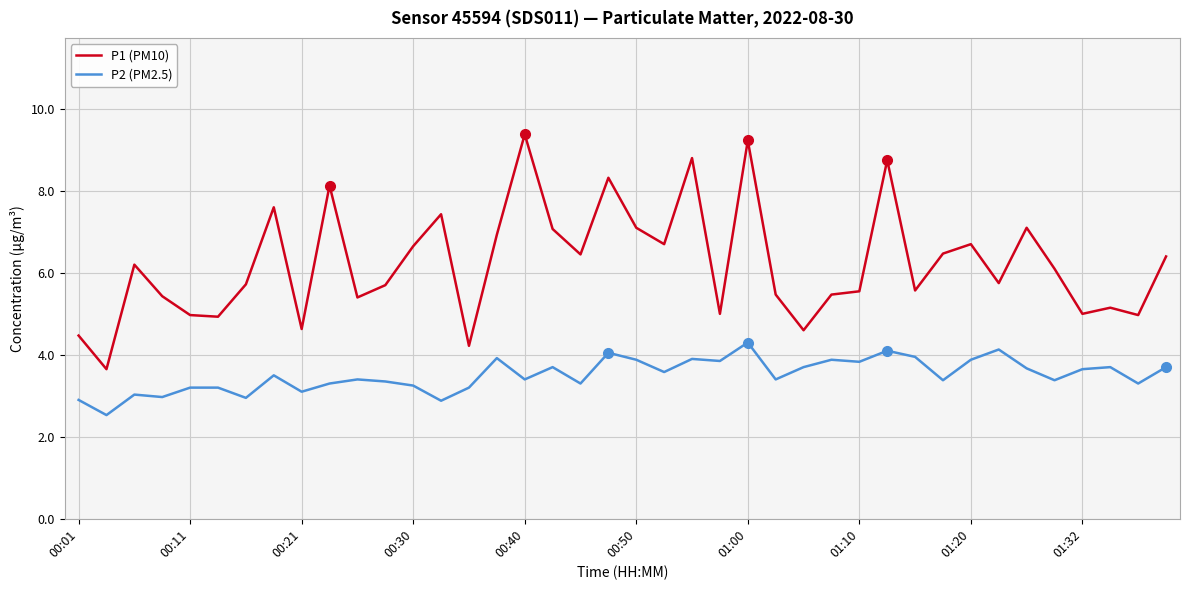

Does the chart have visible grid lines?

Yes